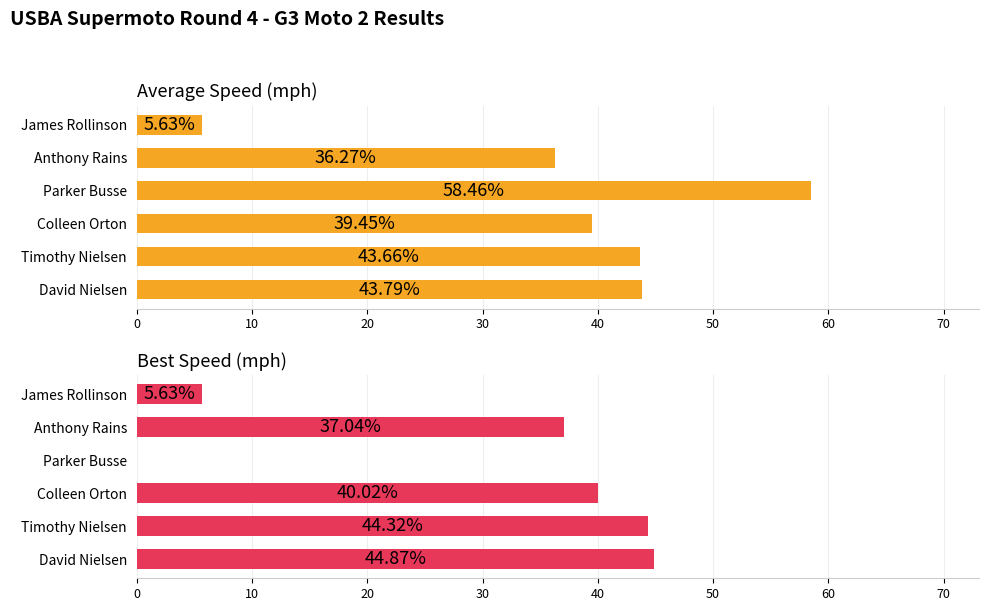

What are all the series names shown in the legend?

Average Speed (mph), Best Speed (mph)